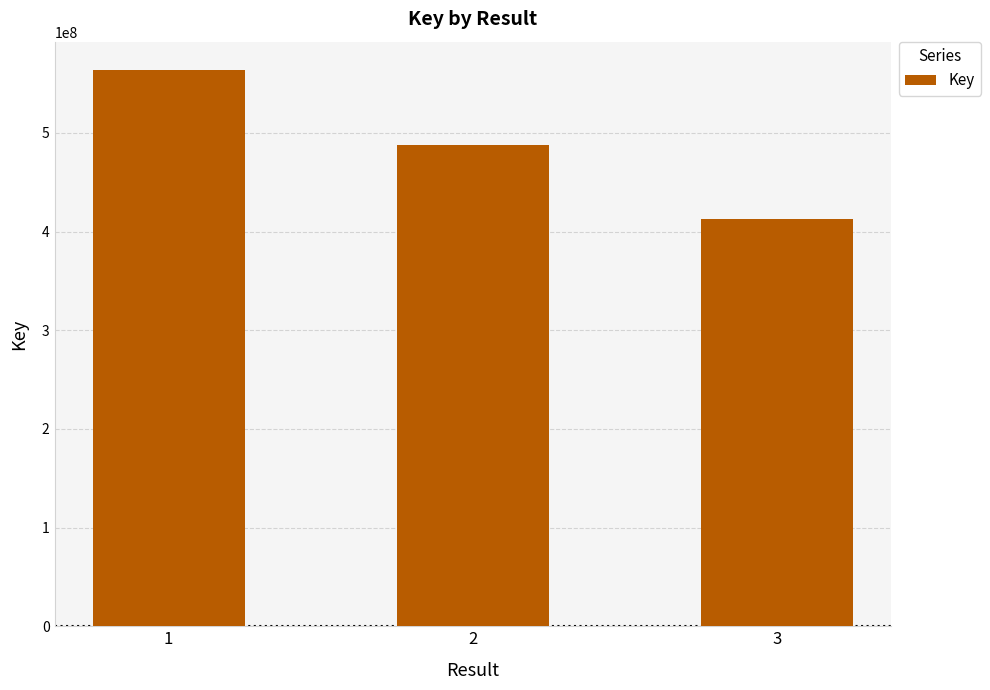

What is the change in value from 1 to 3?

-151615394